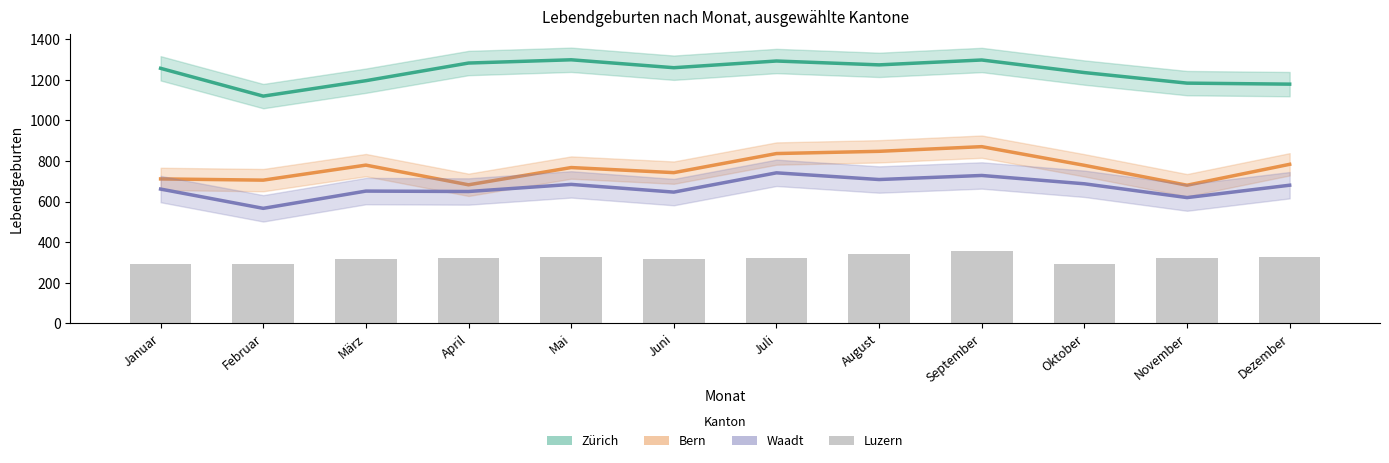

Which series has the largest total across all categories?

Zürich